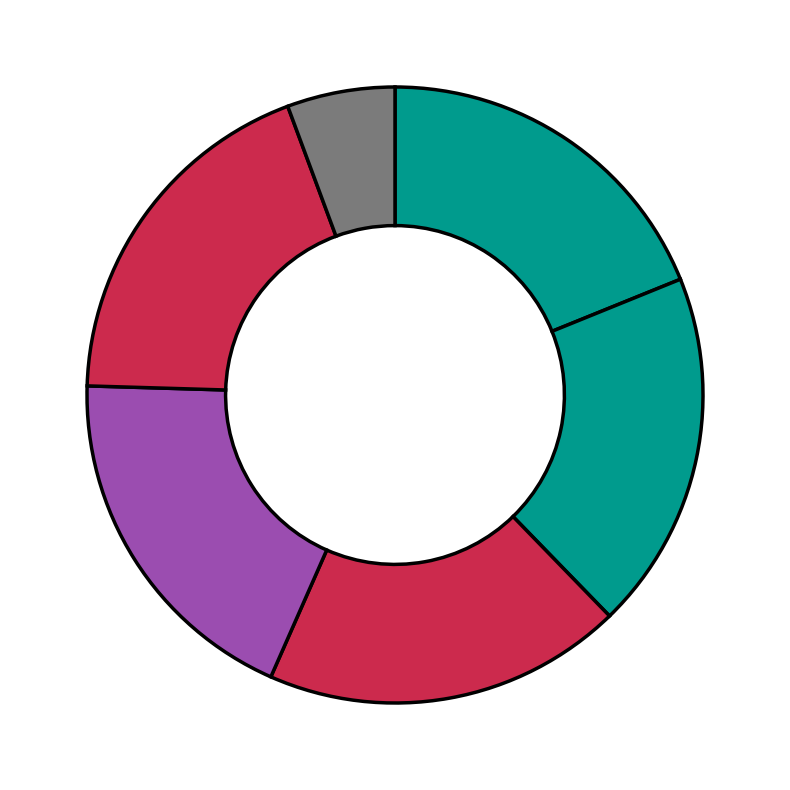

Which category has the biggest portion of the pie?

Minute 0